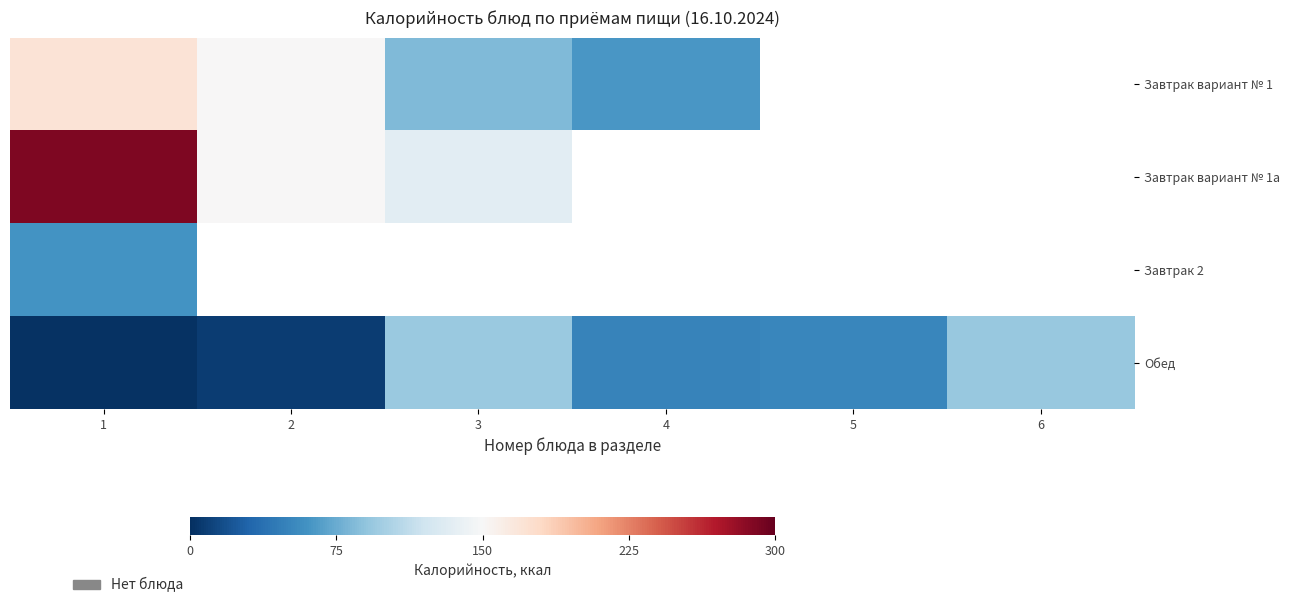

Where does the Завтрак вариант № 1 series first go above 84?

1